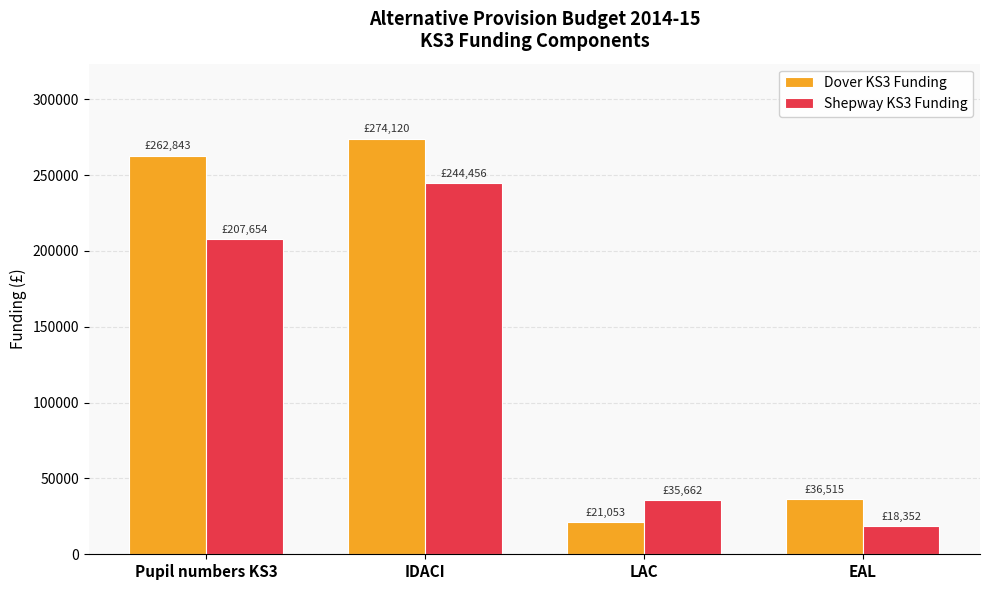

Between Pupil numbers KS3 and IDACI, which series saw the biggest shift?

Shepway KS3 Funding